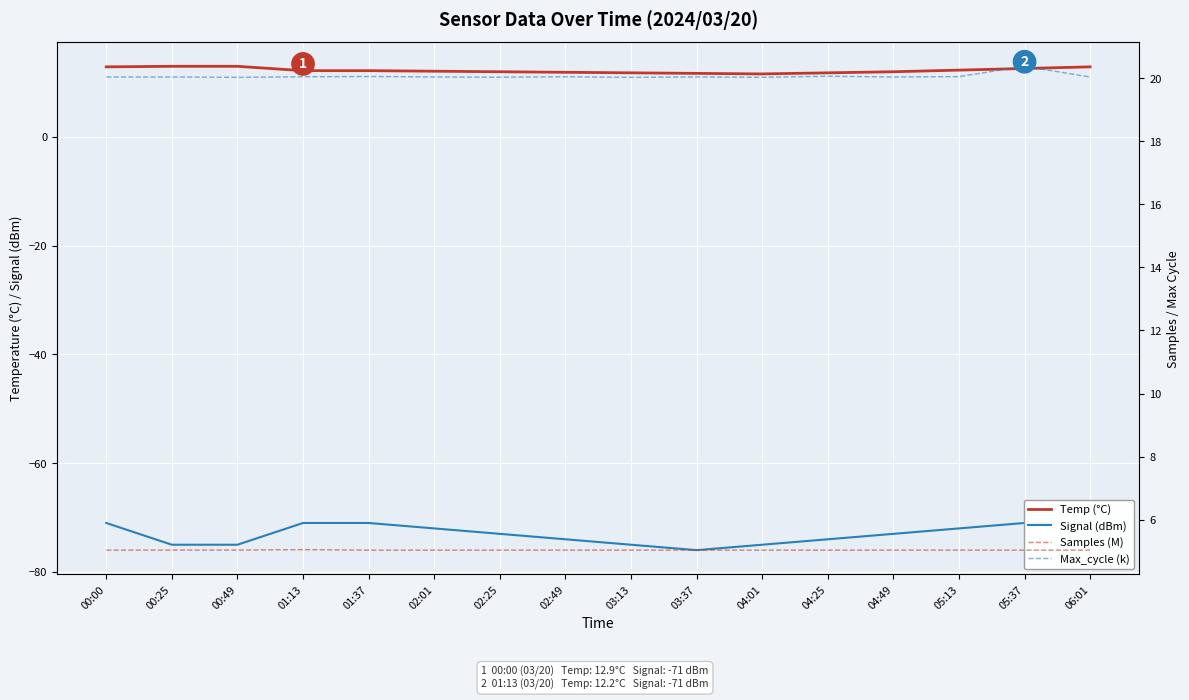

True or false: Max_cycle (k) and Temp (°C) intersect in this chart.

False